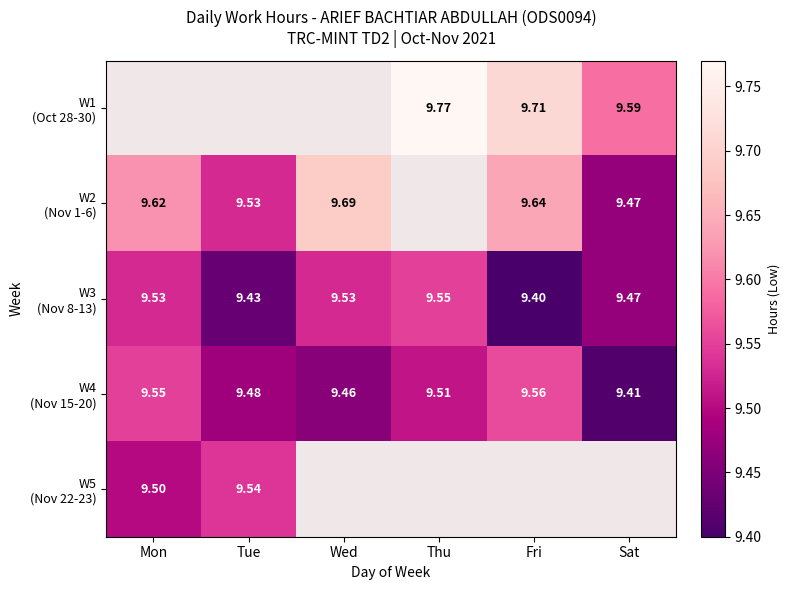

How many series are shown in this chart?

5